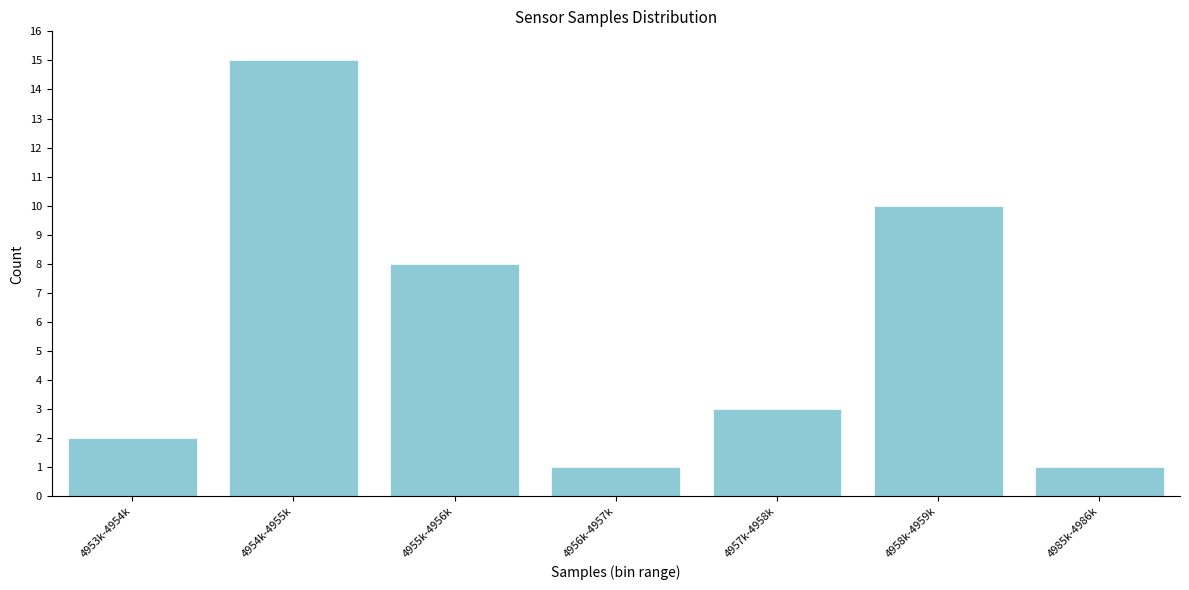

Reading left to right, extract all data points from this chart.

4953k-4954k=2	4954k-4955k=15	4955k-4956k=8	4956k-4957k=1	4957k-4958k=3	4958k-4959k=10	4985k-4986k=1